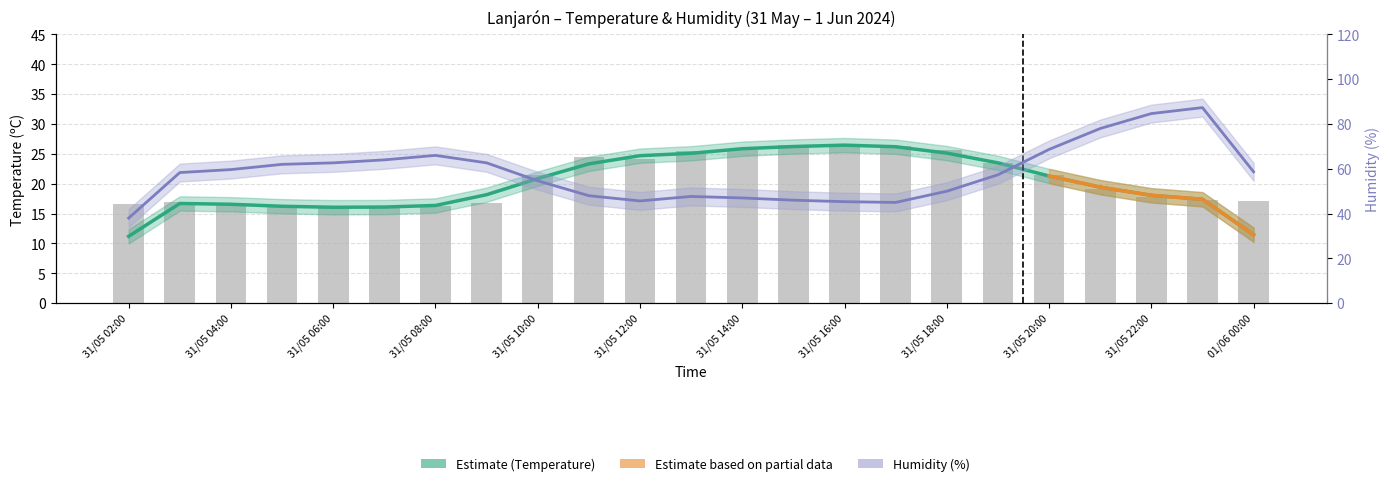

Rank the categories by value from lowest to highest.

31/05 06:00, 31/05 07:00, 31/05 05:00, 31/05 08:00, 31/05 04:00, 31/05 02:00, 31/05 09:00, 31/05 03:00, 01/06 00:00, 31/05 23:00, 31/05 22:00, 31/05 21:00, 31/05 10:00, 31/05 20:00, 31/05 19:00, 31/05 12:00, 31/05 11:00, 31/05 13:00, 31/05 14:00, 31/05 18:00, 31/05 17:00, 31/05 15:00, 31/05 16:00